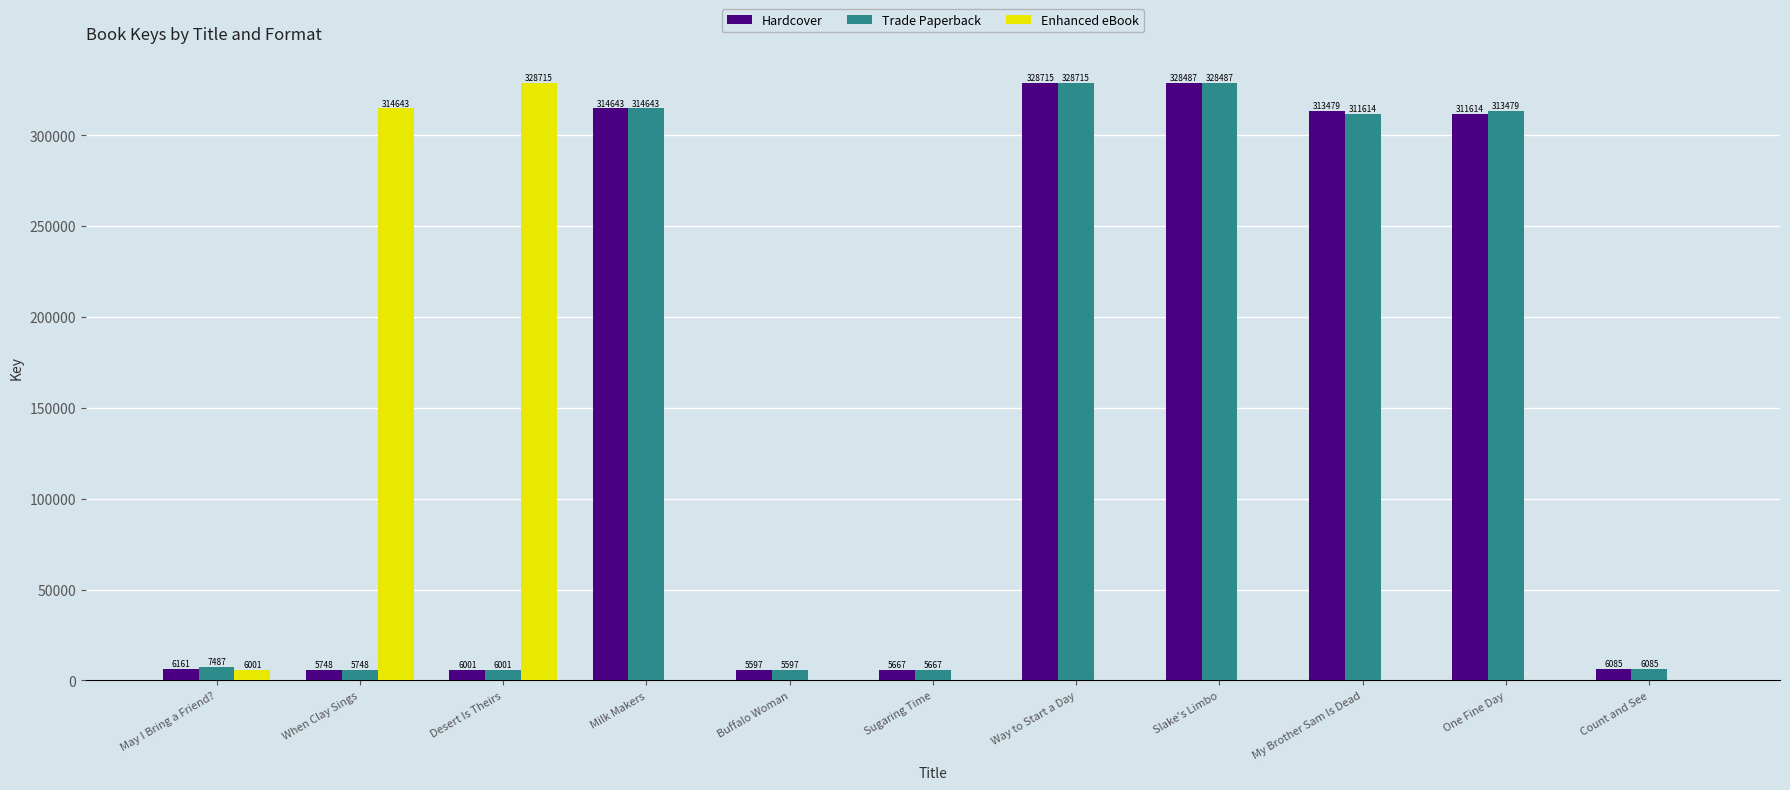

What is the maximum value shown in the chart?

328715